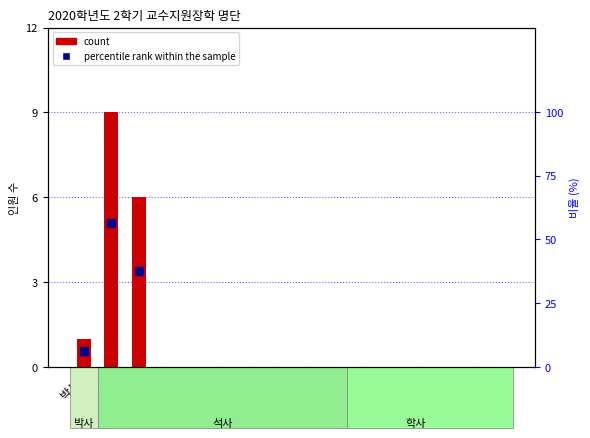

At which category is the sum across all series the highest?

석사